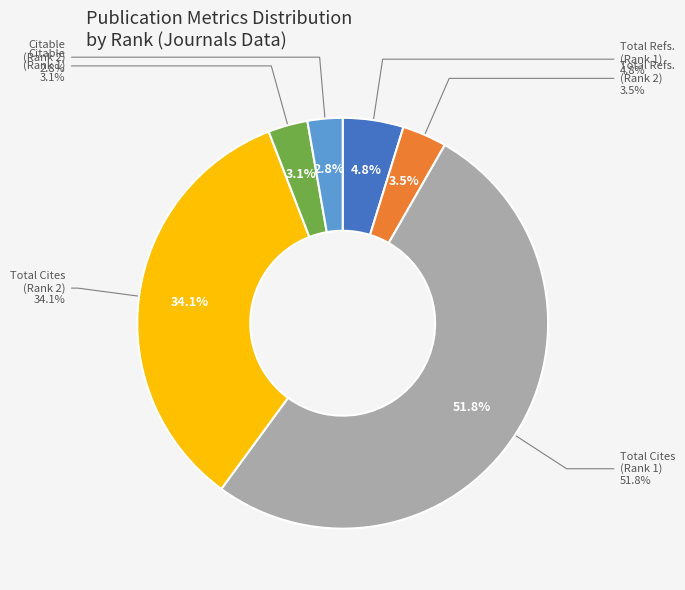

True or false: Citable Docs. (Rank 2) accounts for 3% of the total.

True